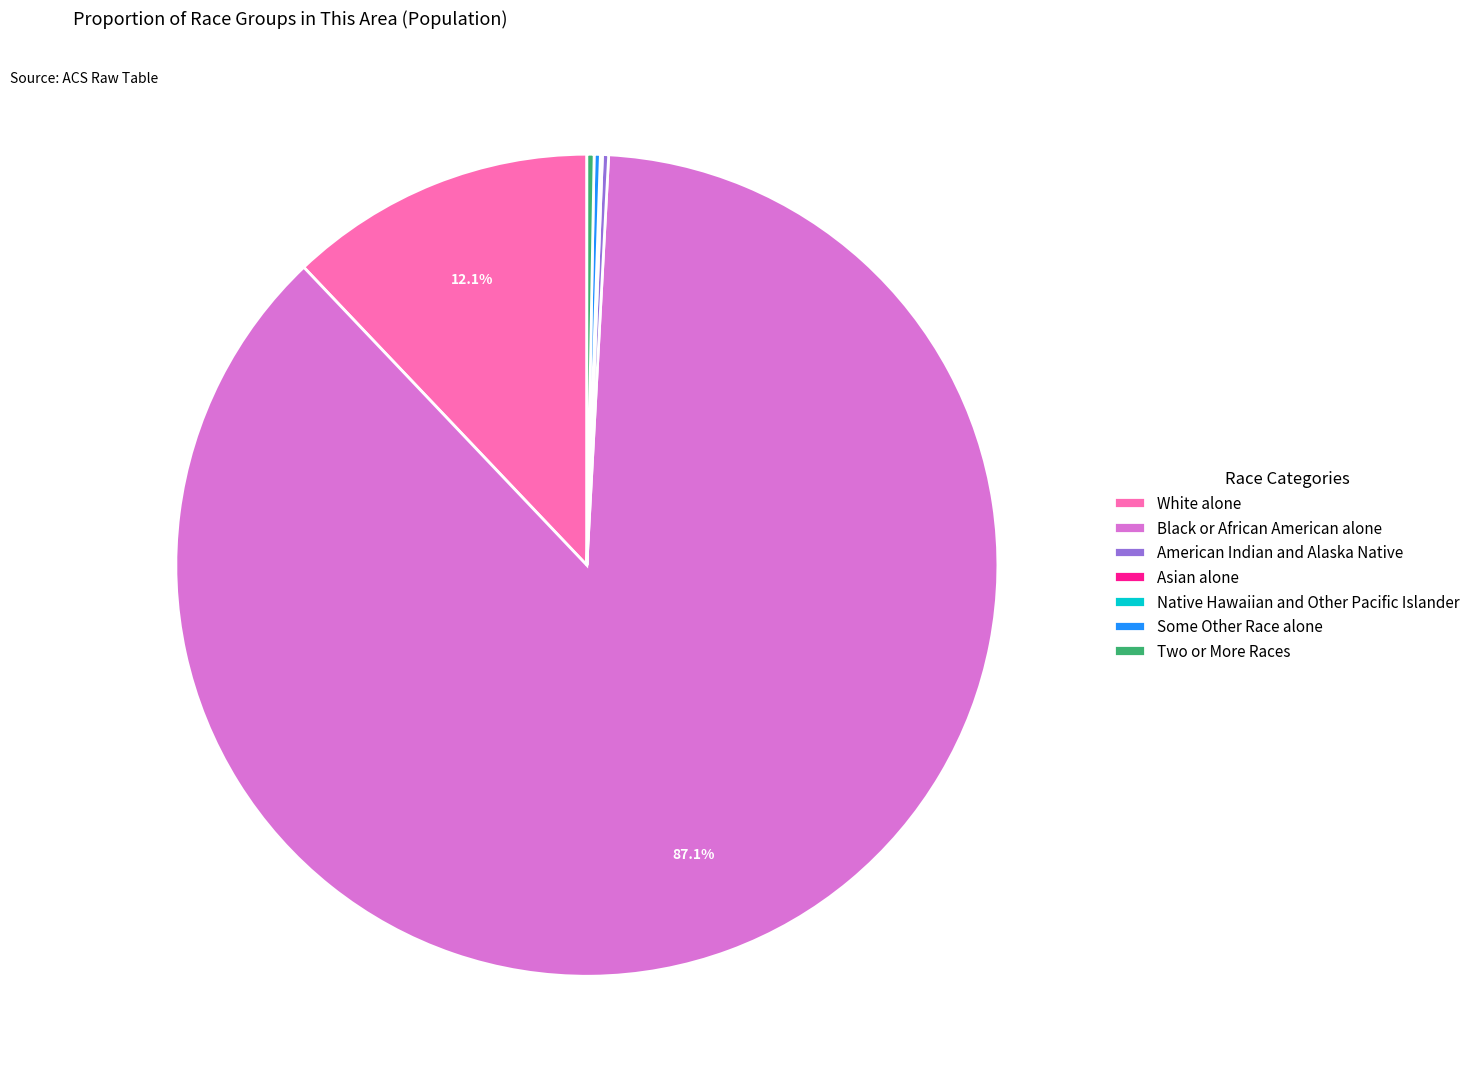

How much of the chart is everything except White alone?

87.9%